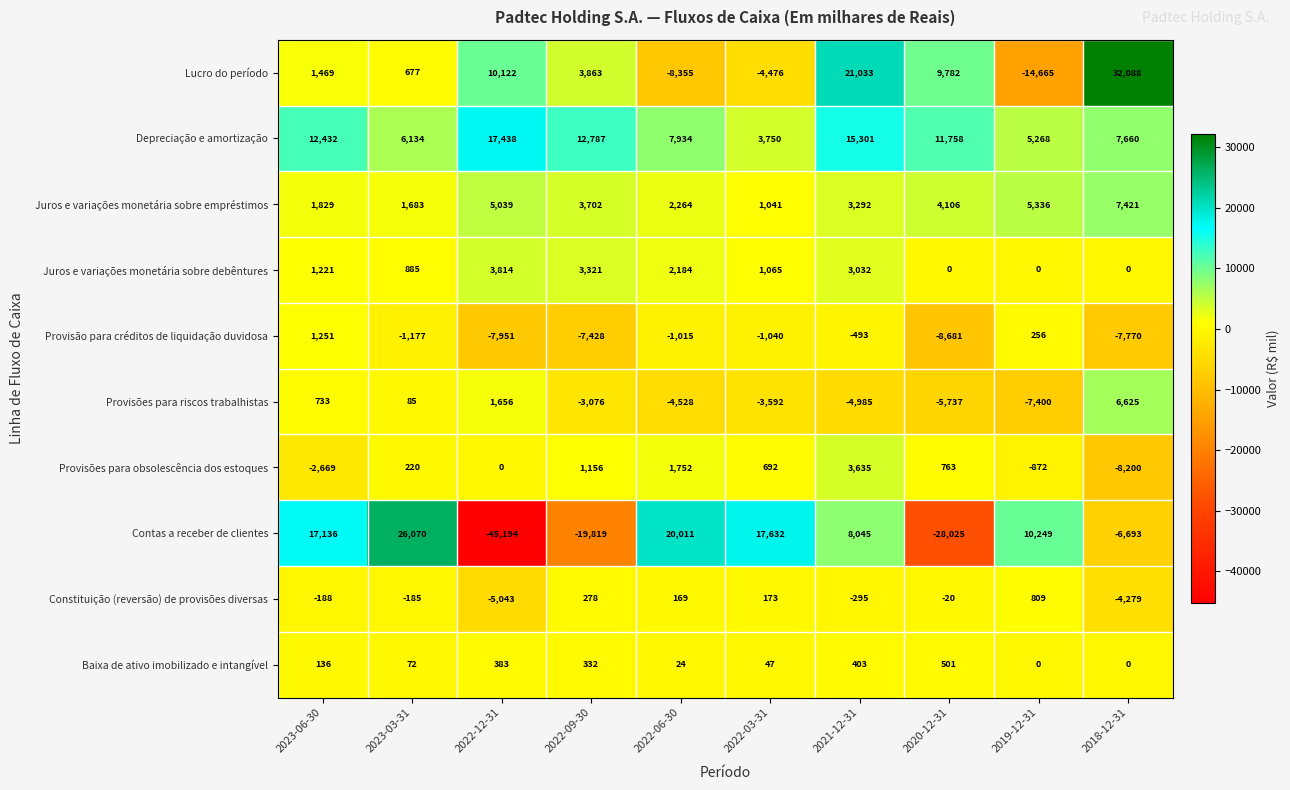

Which series has the widest spread of values?

Contas a receber de clientes